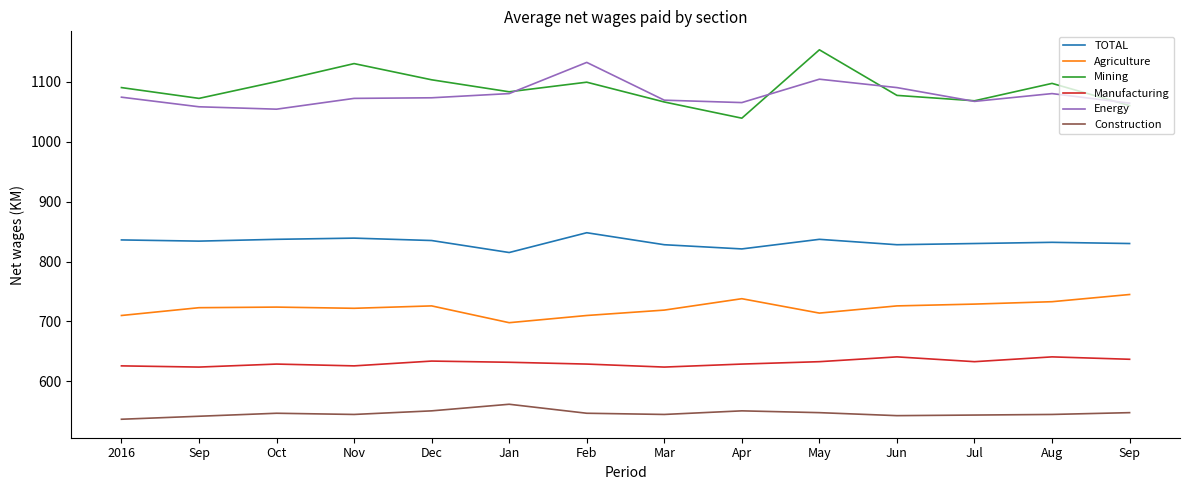

List the series in order of their peak value, lowest first.

Construction, Manufacturing, Agriculture, TOTAL, Energy, Mining